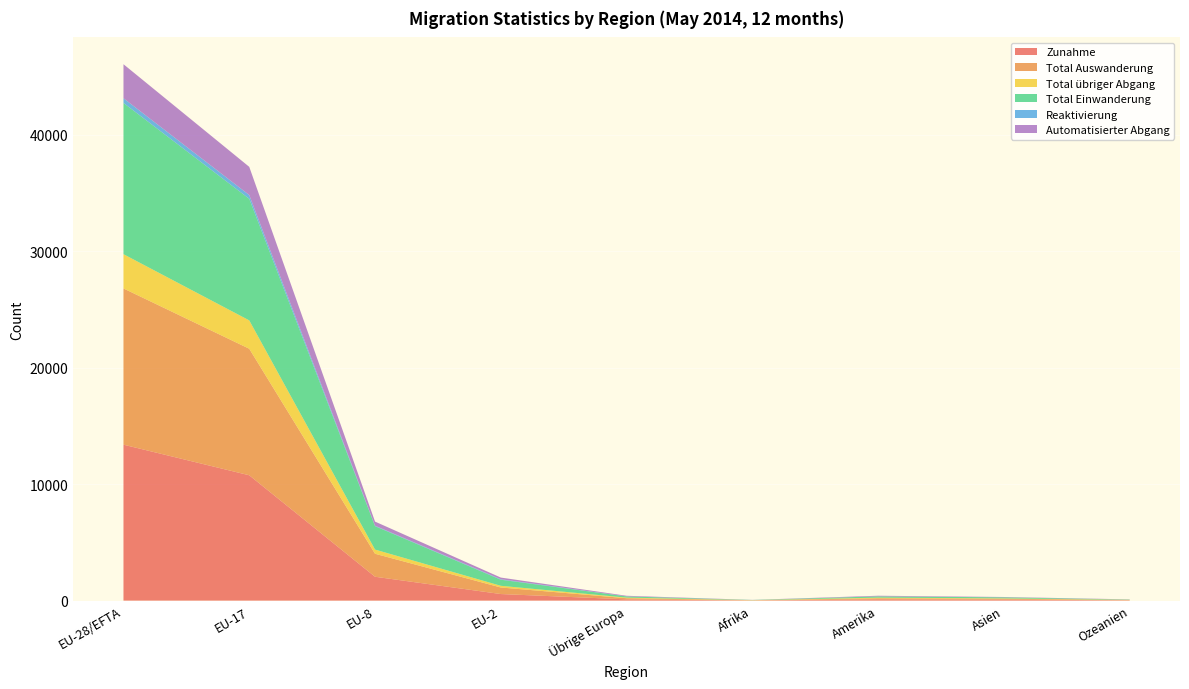

Reading right to left, extract all data points from this chart.

Zunahme: Ozeanien=25	Asien=89	Amerika=110	Afrika=16	Übrige Europa=107	EU-2=564	EU-8=2048	EU-17=10758	EU-28/EFTA=13384
Total Auswanderung: Ozeanien=25	Asien=75	Amerika=90	Afrika=17	Übrige Europa=99	EU-2=563	EU-8=1974	EU-17=10861	EU-28/EFTA=13409
Total übriger Abgang: Ozeanien=16	Asien=29	Amerika=54	Afrika=7	Übrige Europa=51	EU-2=144	EU-8=359	EU-17=2433	EU-28/EFTA=2941
Total Einwanderung: Ozeanien=25	Asien=88	Amerika=109	Afrika=16	Übrige Europa=103	EU-2=522	EU-8=2008	EU-17=10436	EU-28/EFTA=12980
Reaktivierung: Ozeanien=0	Asien=1	Amerika=1	Afrika=0	Übrige Europa=4	EU-2=42	EU-8=40	EU-17=322	EU-28/EFTA=404
Automatisierter Abgang: Ozeanien=16	Asien=29	Amerika=54	Afrika=7	Übrige Europa=51	EU-2=143	EU-8=353	EU-17=2419	EU-28/EFTA=2920